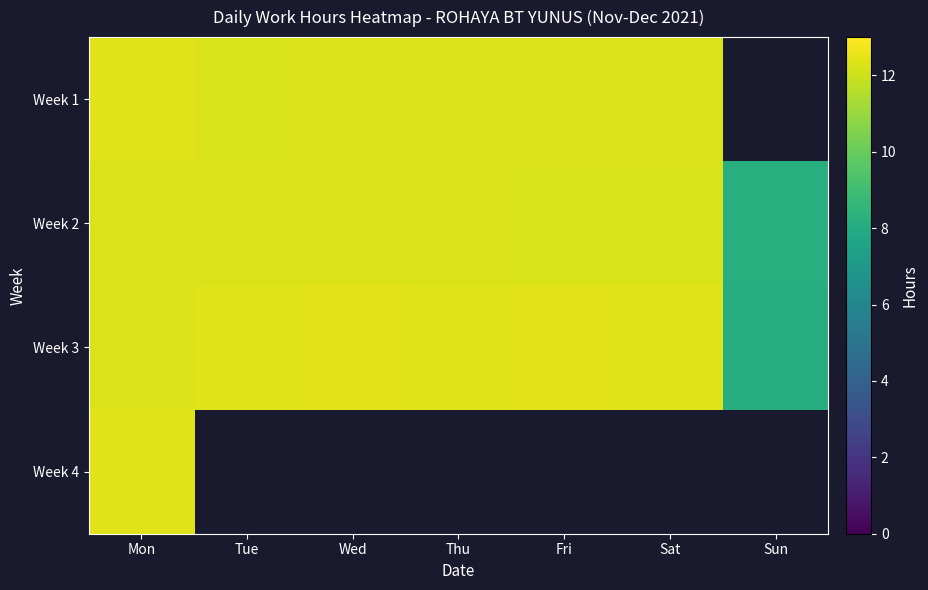

List the series in order of their peak value, highest first.

Week 3, Week 1, Week 4, Week 2